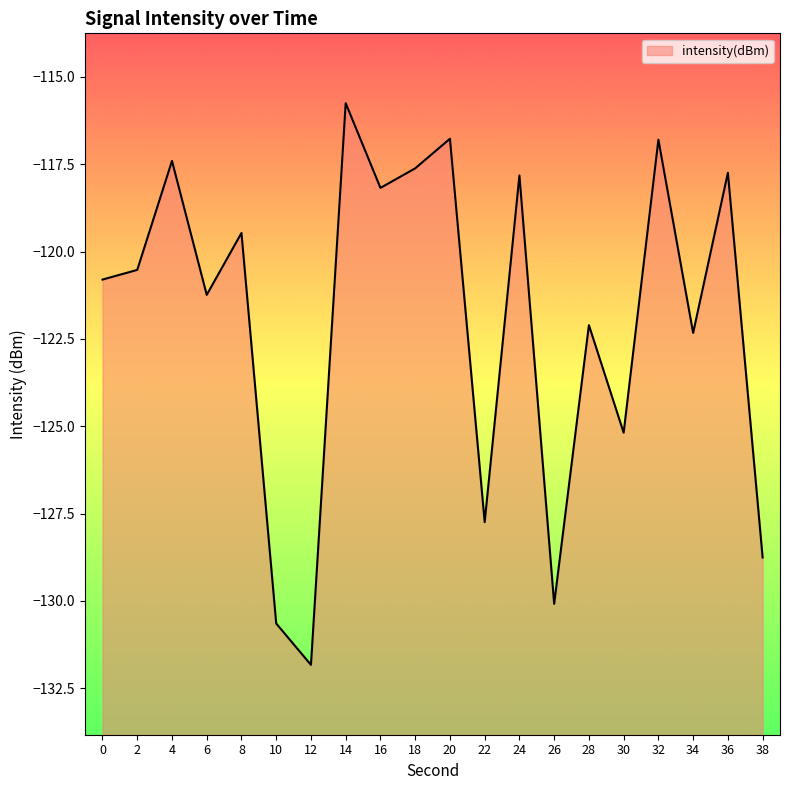

What is the sum of the values at 10 and 0?

-251.5